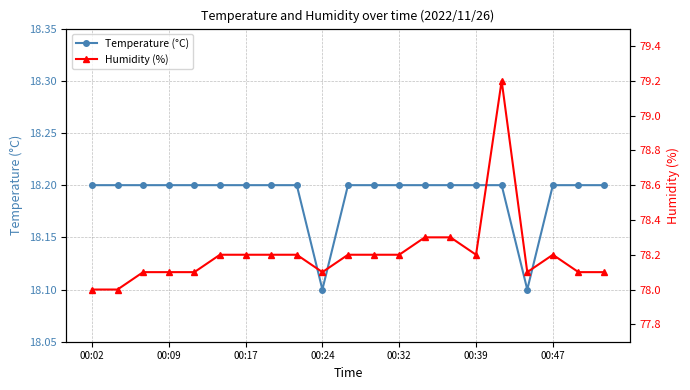

What is the sum of all Humidity (%) values?

1642.3